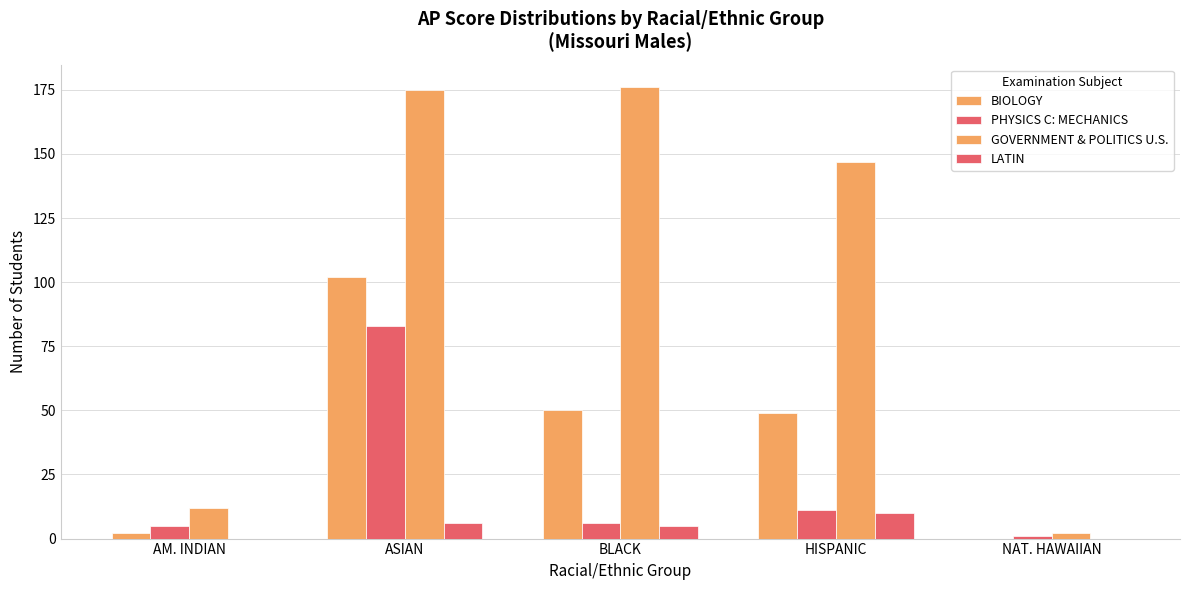

Reading left to right, what are all the values shown in this chart?

BIOLOGY: 2	102	50	49	0
PHYSICS C: MECHANICS: 5	83	6	11	1
GOVERNMENT & POLITICS U.S.: 12	175	176	147	2
LATIN: 0	6	5	10	0